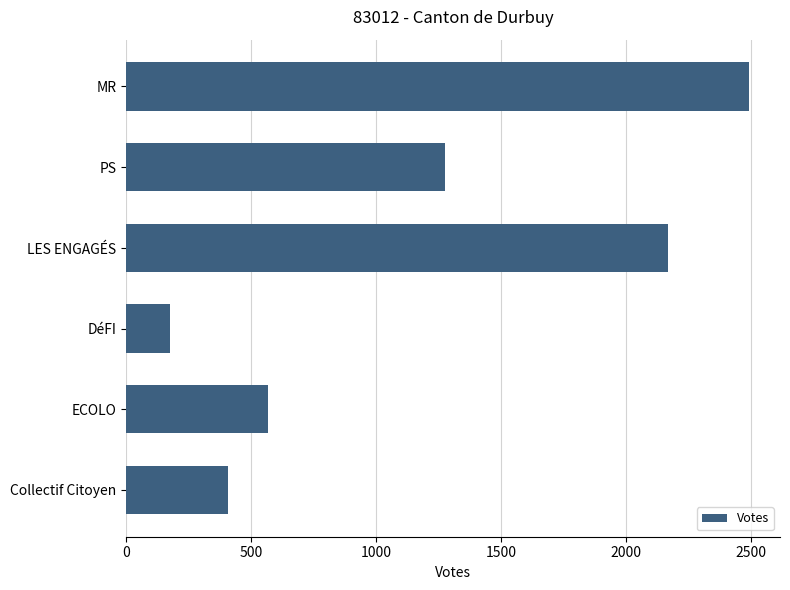

What value does the data have at MR?

2491